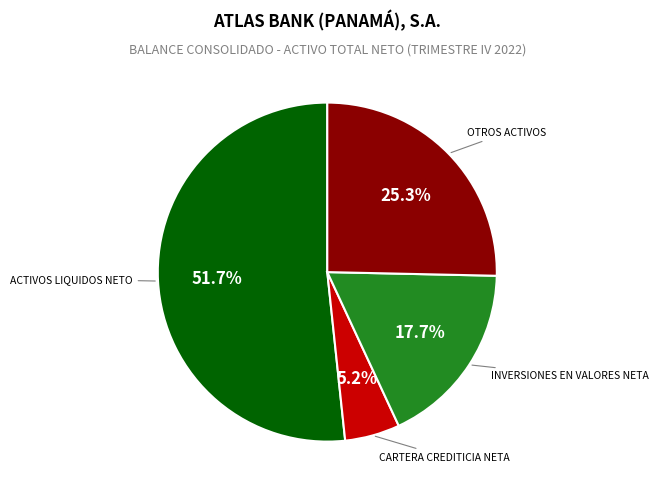

Is there a majority slice in this chart?

Yes